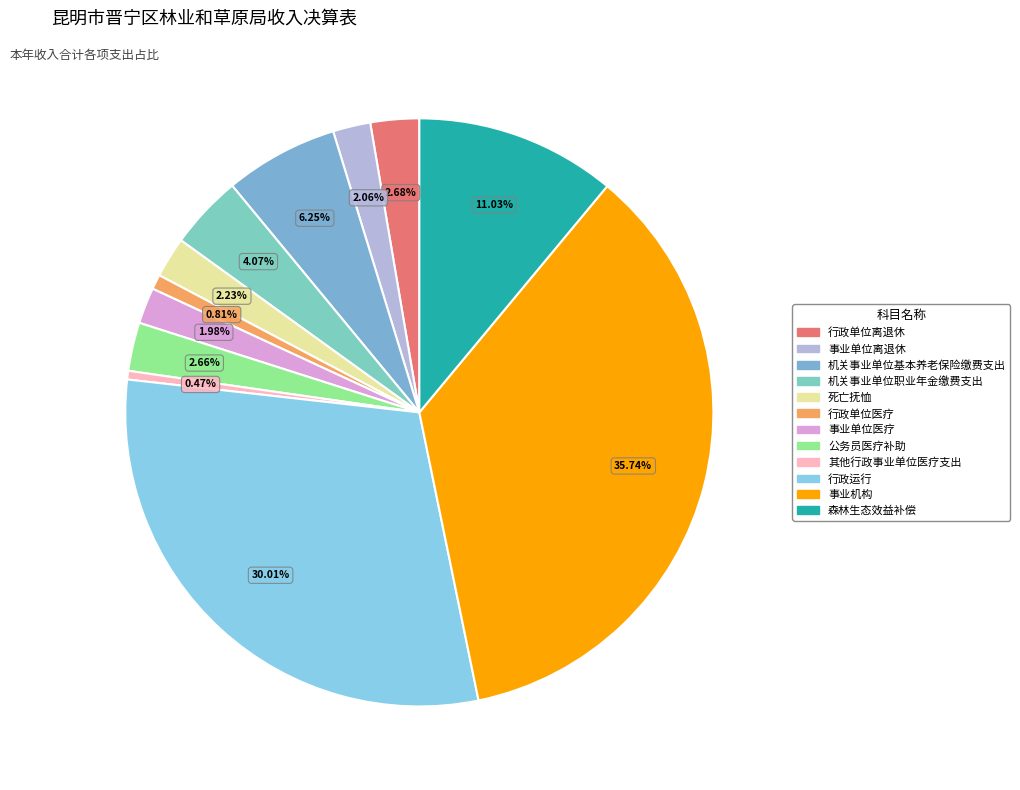

Which category has the biggest portion of the pie?

事业机构